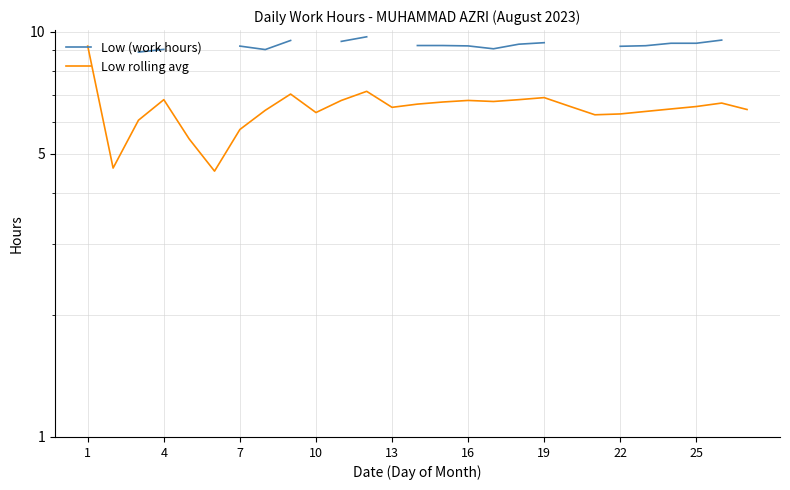

List the series in order of their peak value, highest first.

Low (work hours), Low rolling avg